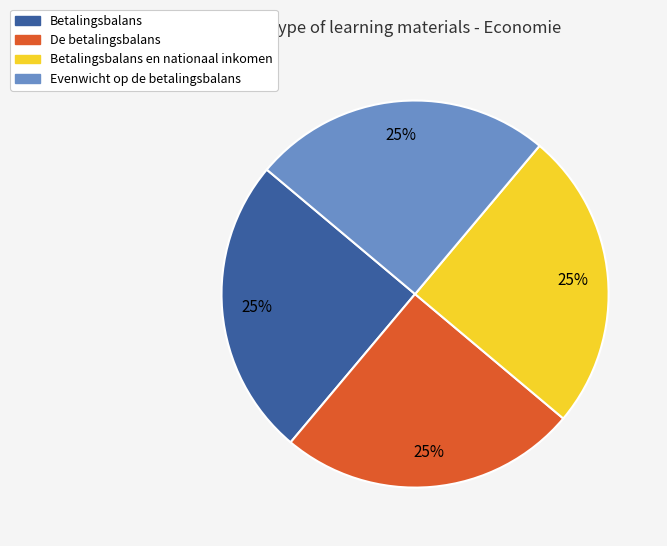

Does Betalingsbalans en nationaal inkomen represent more than half of the total?

No